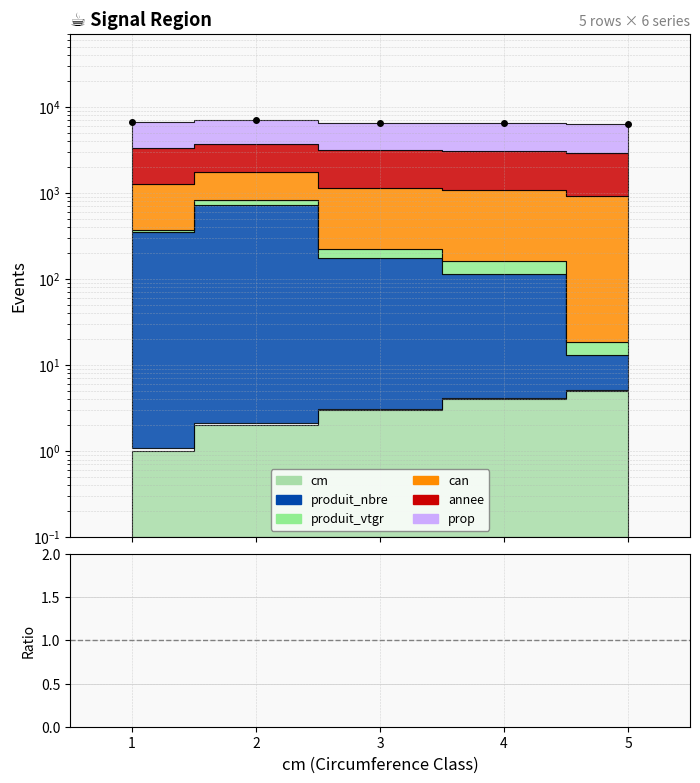

Where does the Total series first go above 6517?

1